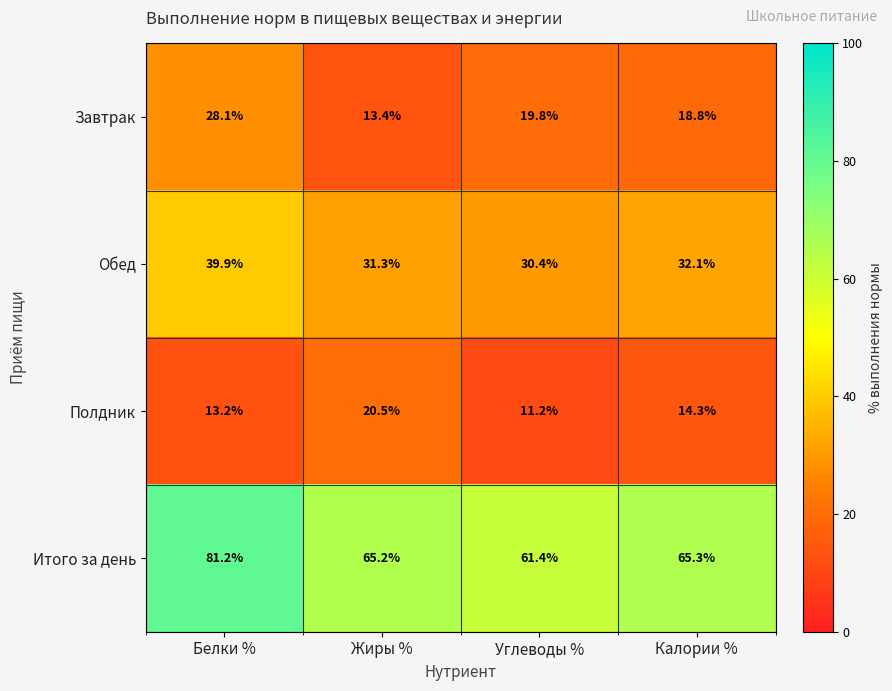

Where is Завтрак nearest to the value 20?

Углеводы %